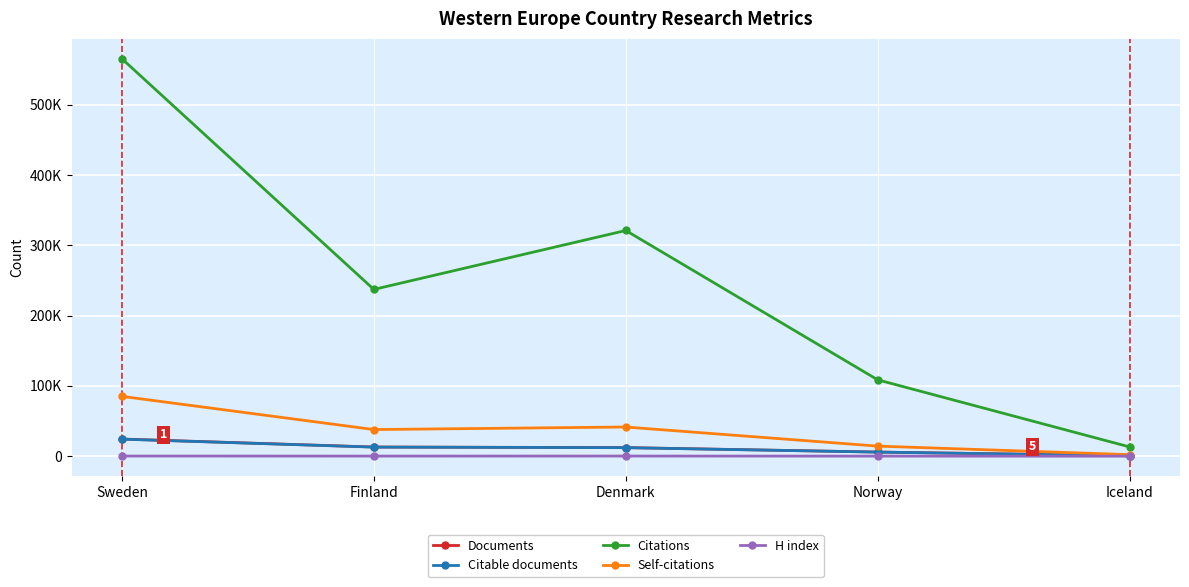

Is the value of H index at Sweden greater than the value of Citations at Norway?

No